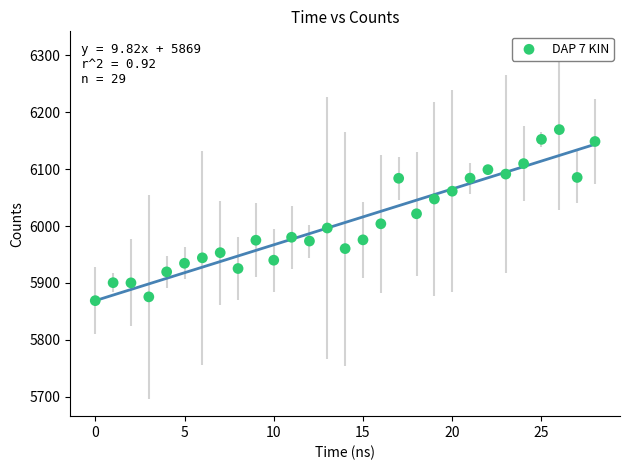

What is the range of Y values (max minus min)?

300.7